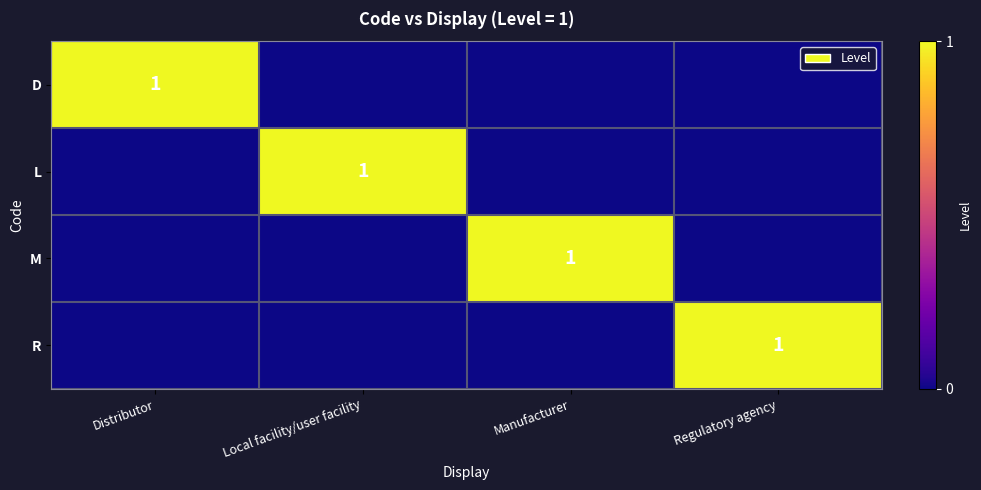

Count the M values in the range 0 to 1.

4